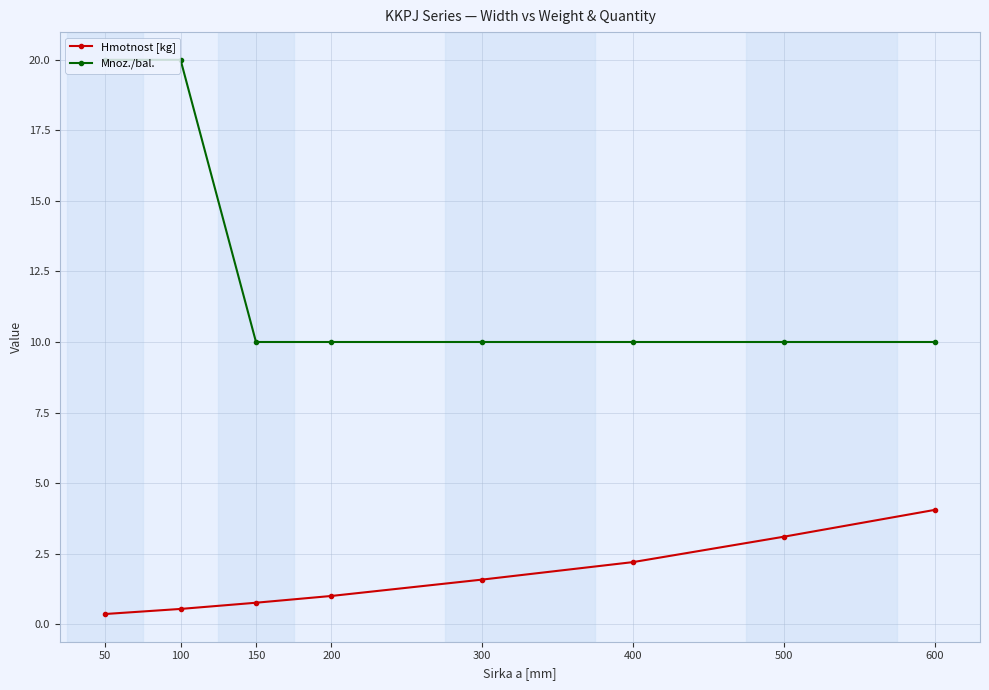

The value of Hmotnost [kg] at 400 is 2.2. True or false?

True